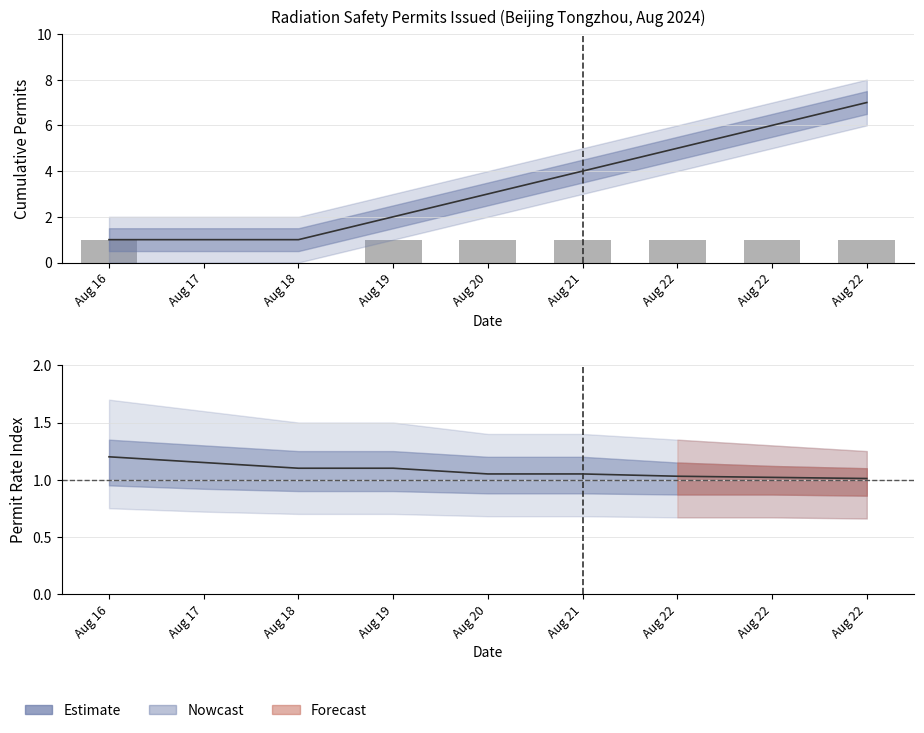

Count the number of categories in the chart.

9